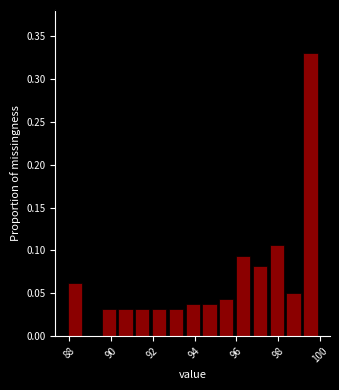

Which range on the x-axis has the tallest bar?

99.2 to 100.0